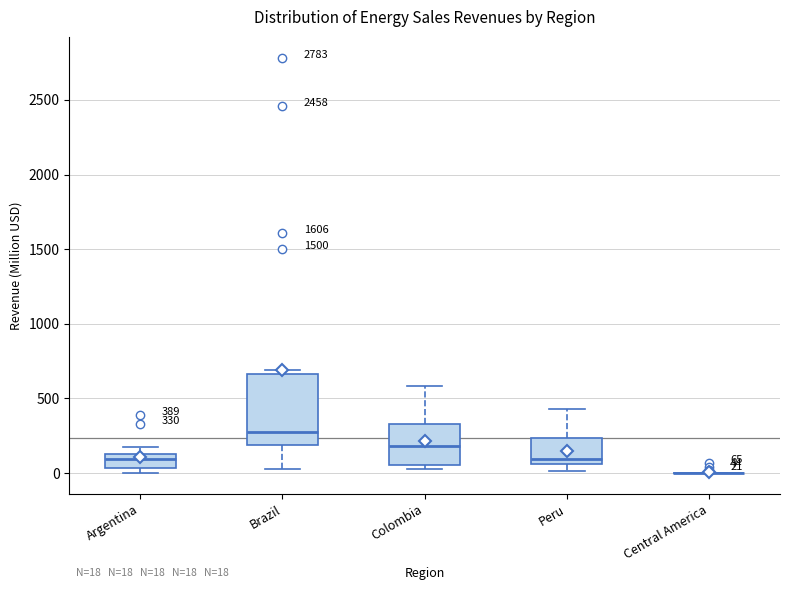

Comparing the boxes themselves (not the whiskers), which one is the tallest?

Brazil